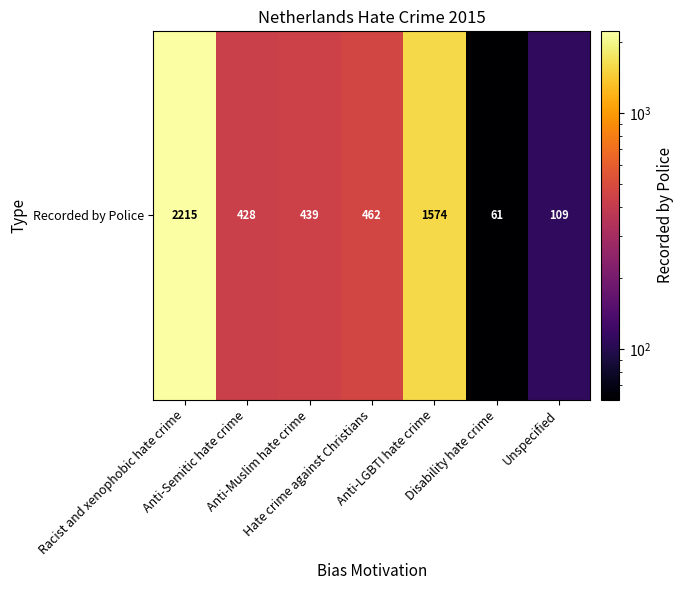

Reading right to left, transcribe all the data shown in this chart.

109	61	1574	462	439	428	2215